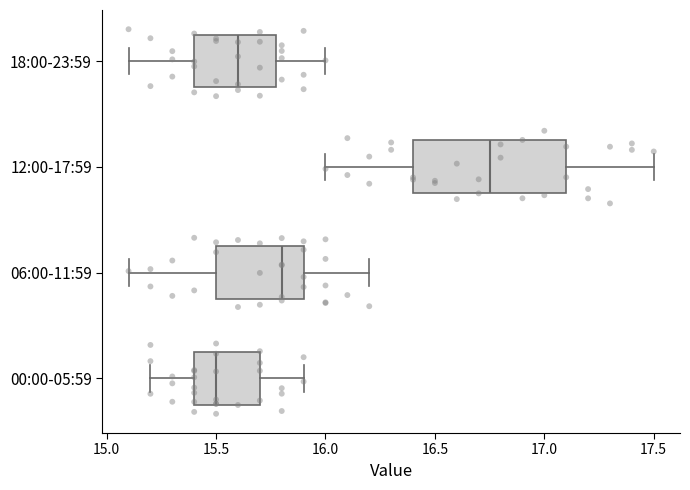

Reading bottom to top, transcribe this box plot: for each box, give where its median line is, the range the box spans, and where its two whiskers end, as read against the x-axis. The values are not printed on the chart, so give them approximately, as read against the axis.

00:00-05:59: median 15.50, box 15.40 to 15.70, whiskers 15.20 to 15.90
06:00-11:59: median 15.80, box 15.50 to 15.90, whiskers 15.10 to 16.20
12:00-17:59: median 16.75, box 16.40 to 17.10, whiskers 16.00 to 17.50
18:00-23:59: median 15.60, box 15.40 to 15.80, whiskers 15.10 to 16.00